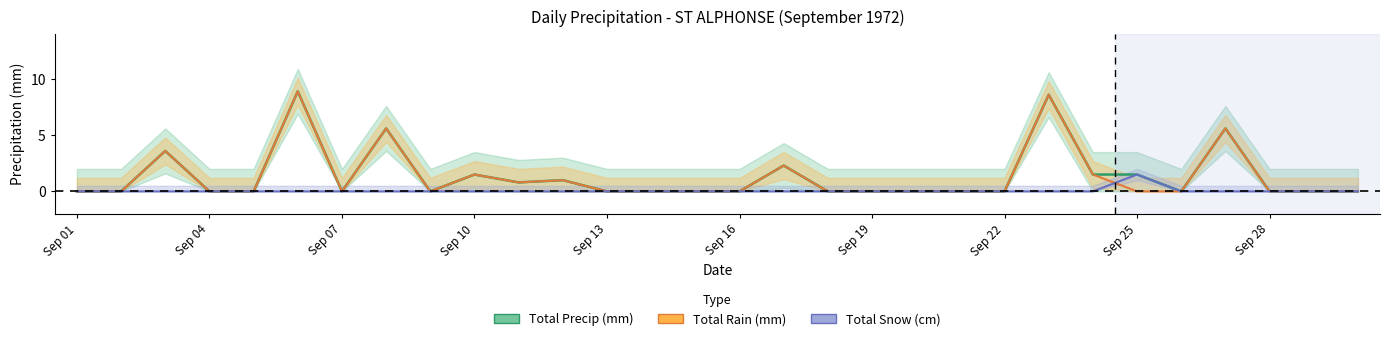

Reading left to right, list all the values displayed in this chart.

Total Precip (mm): 0.0	0.0	3.6	0.0	0.0	8.9	0.0	5.6	0.0	1.5	0.8	1.0	0.0	0.0	0.0	0.0	2.3	0.0	0.0	0.0	0.0	0.0	8.6	1.5	1.5	0.0	5.6	0.0	0.0	0.0
Total Rain (mm): 0.0	0.0	3.6	0.0	0.0	8.9	0.0	5.6	0.0	1.5	0.8	1.0	0.0	0.0	0.0	0.0	2.3	0.0	0.0	0.0	0.0	0.0	8.6	1.5	0.0	0.0	5.6	0.0	0.0	0.0
Total Snow (cm): 0.0	0.0	0.0	0.0	0.0	0.0	0.0	0.0	0.0	0.0	0.0	0.0	0.0	0.0	0.0	0.0	0.0	0.0	0.0	0.0	0.0	0.0	0.0	0.0	1.5	0.0	0.0	0.0	0.0	0.0